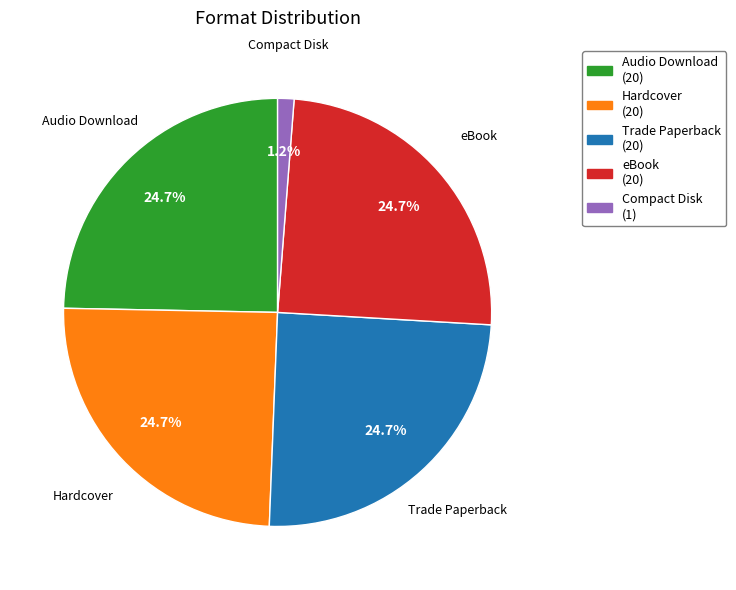

Is there a majority slice in this chart?

No